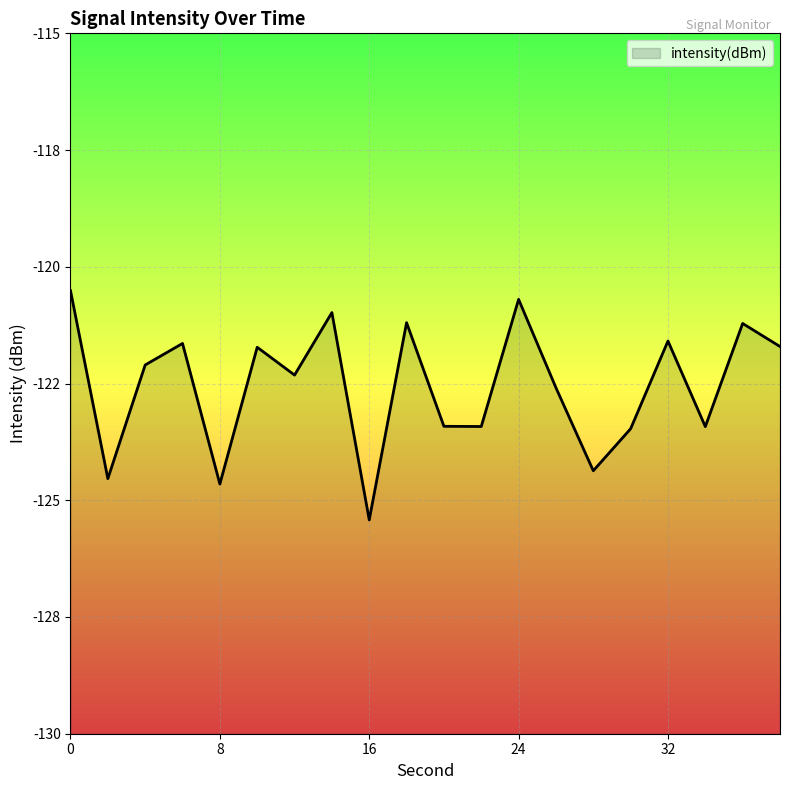

What is the difference between the maximum and minimum values?

4.9